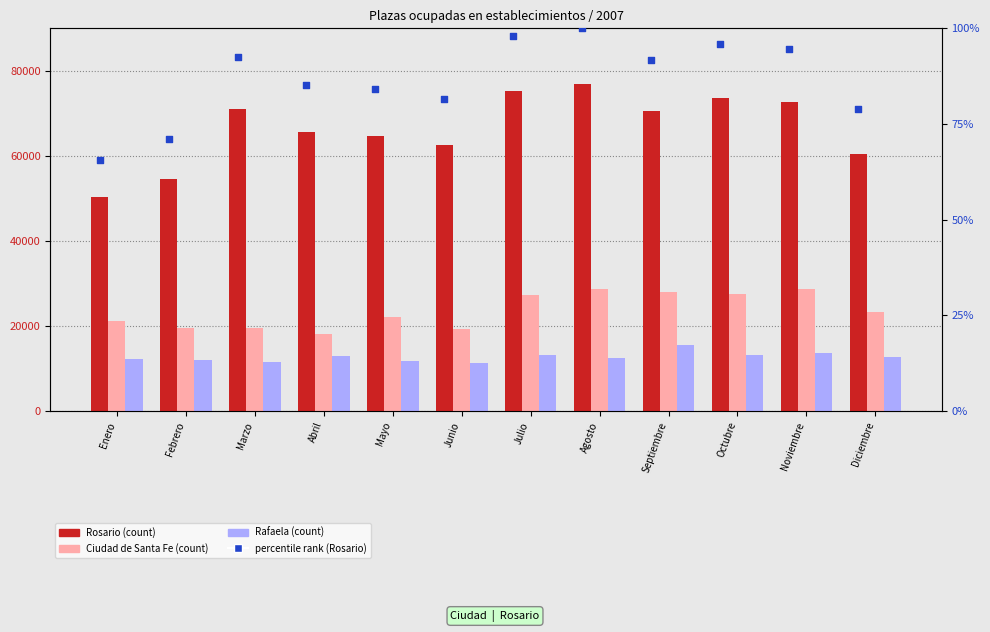

Which series reaches the maximum Y coordinate?

Rosario